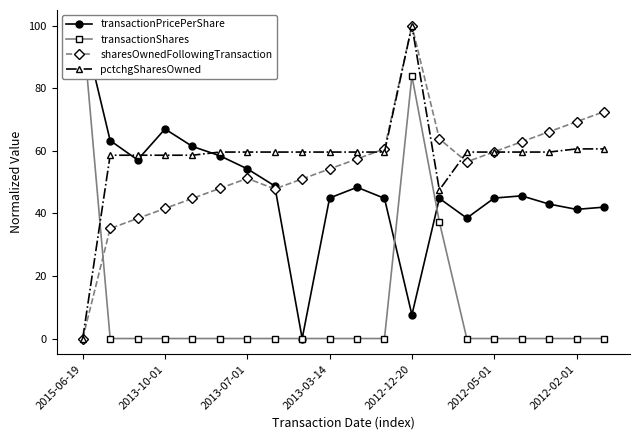

Which category has the lowest value in the pctchgSharesOwned series?

2015-06-19